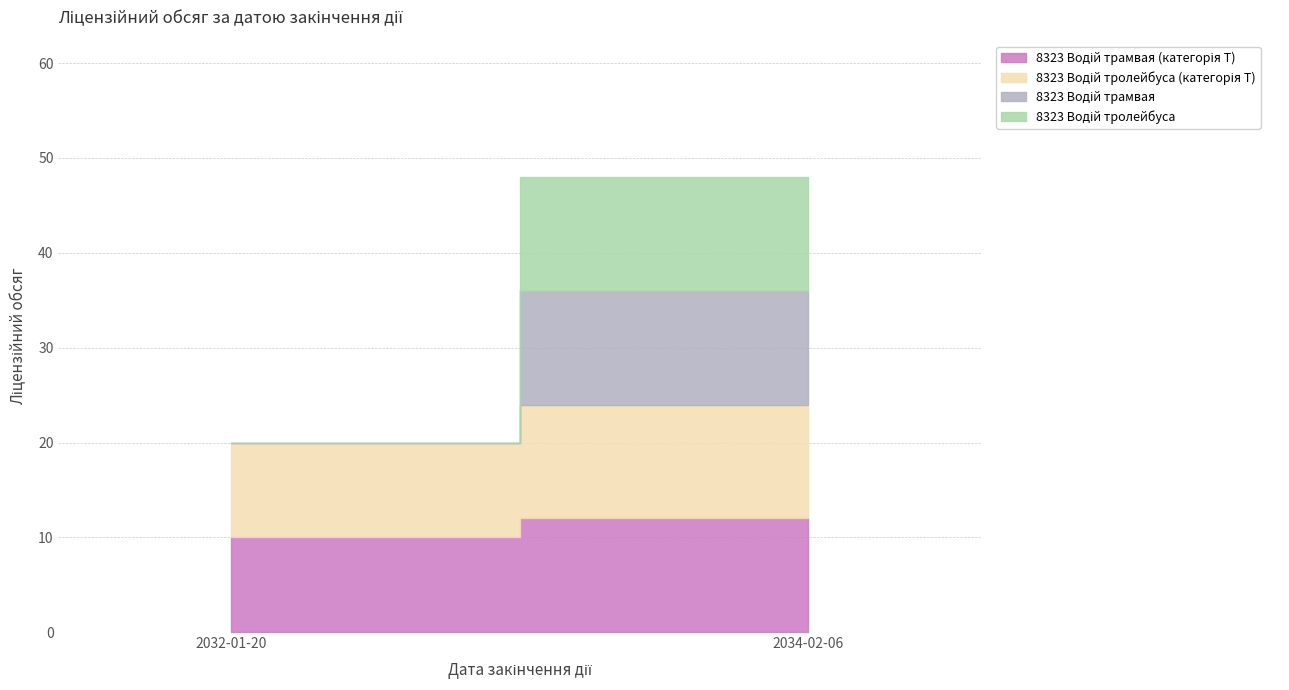

True or false: 8323 Водій трамвая (категорія T) and 8323 Водій тролейбуса intersect in this chart.

False